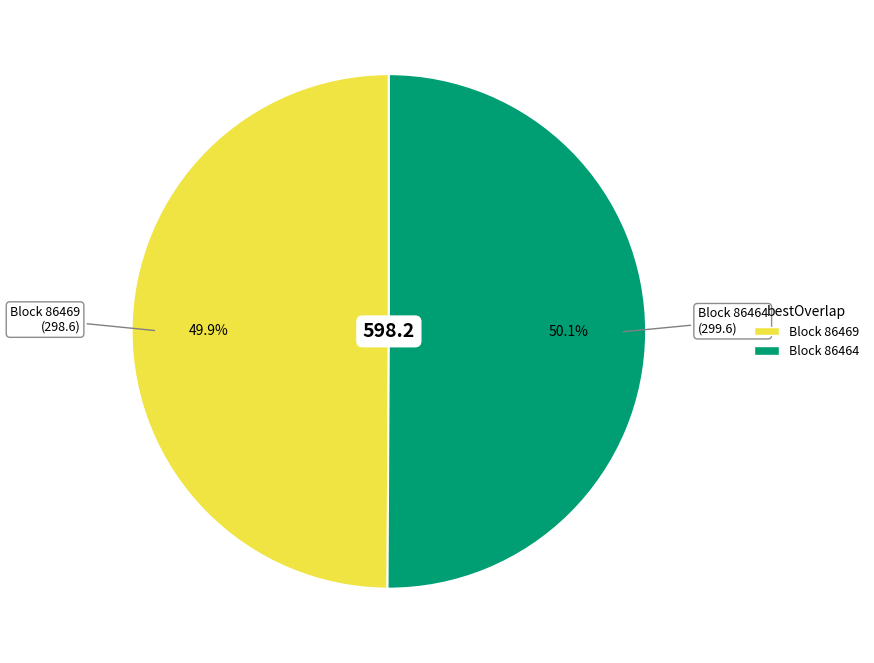

Is there any slice that represents more than half of the pie?

Yes